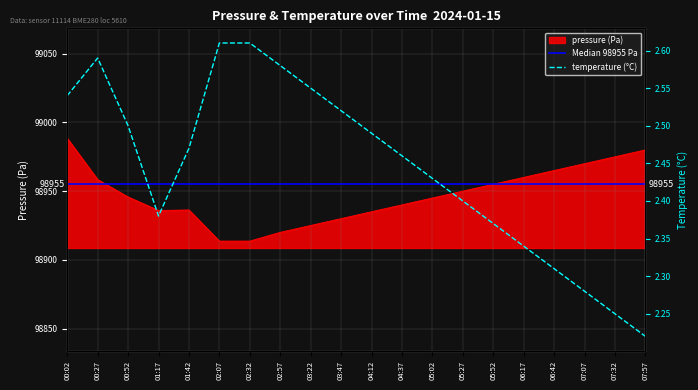

True or false: temperature and pressure intersect in this chart.

False